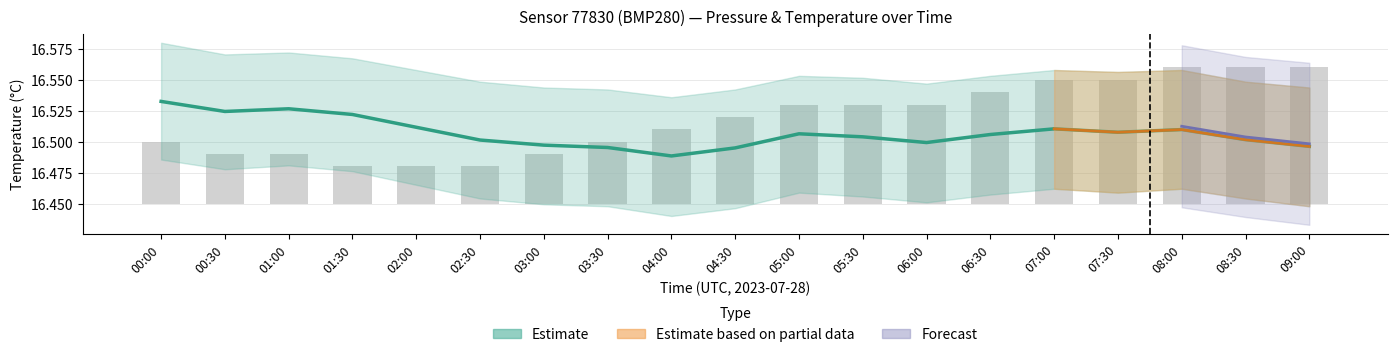

How many bars are there in total?

19